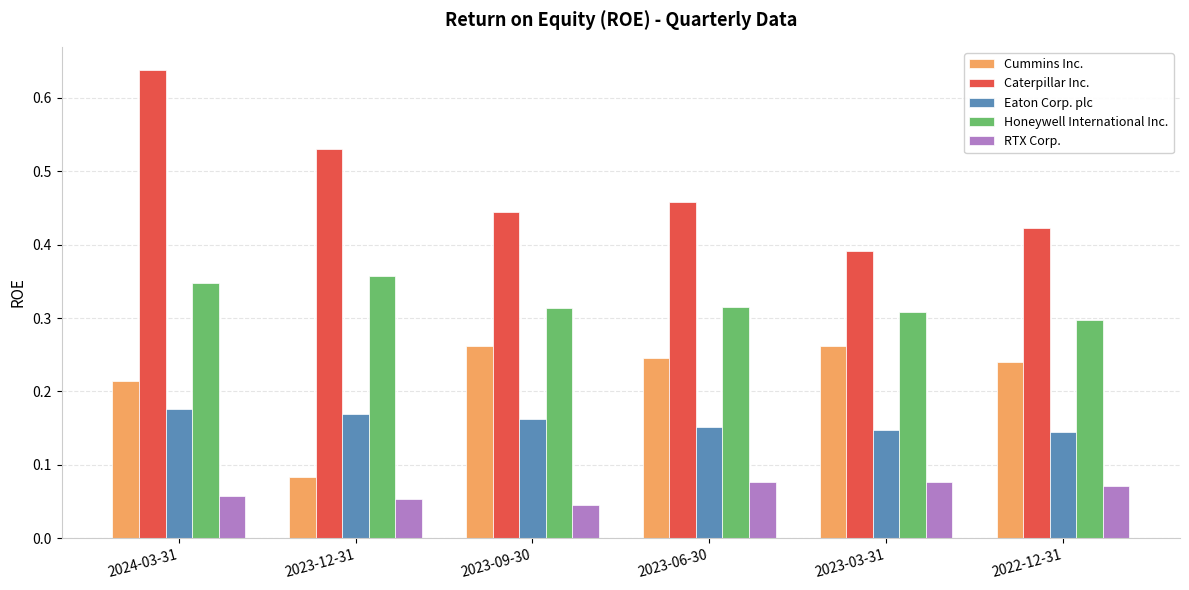

How many bars are there in each group?

5